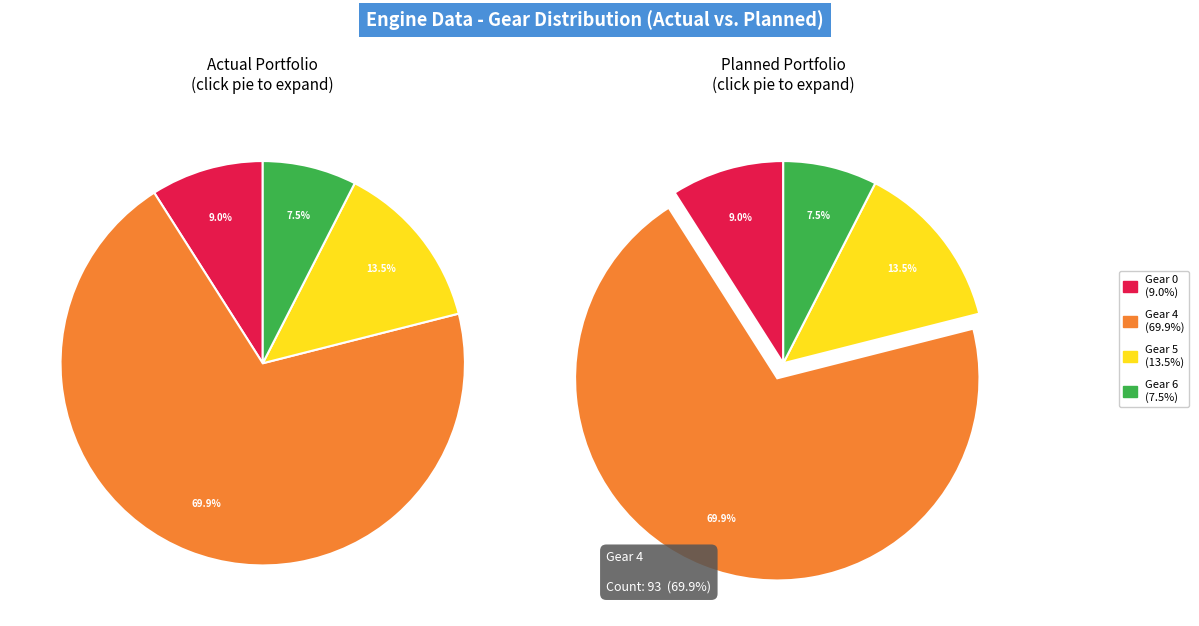

To the nearest percent, what is the difference between the Gear 4 and Gear 3 slice percentages?

70%